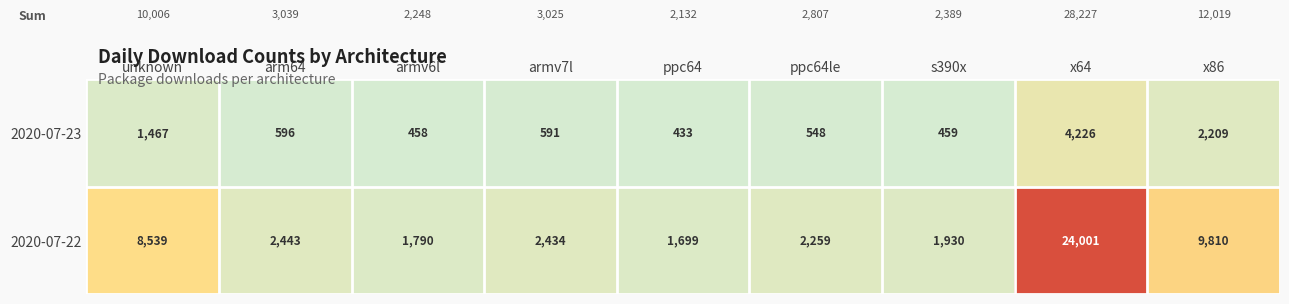

What is the average value of the 2020-07-23 series?

1221